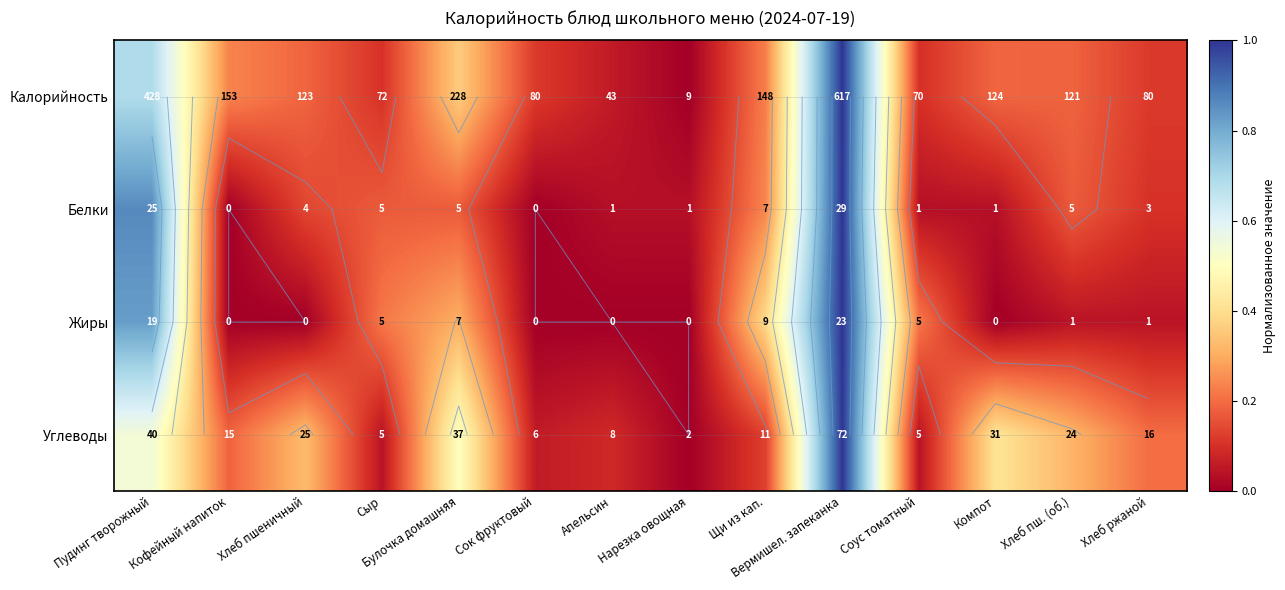

At how many categories does at least one series exceed 0?

14